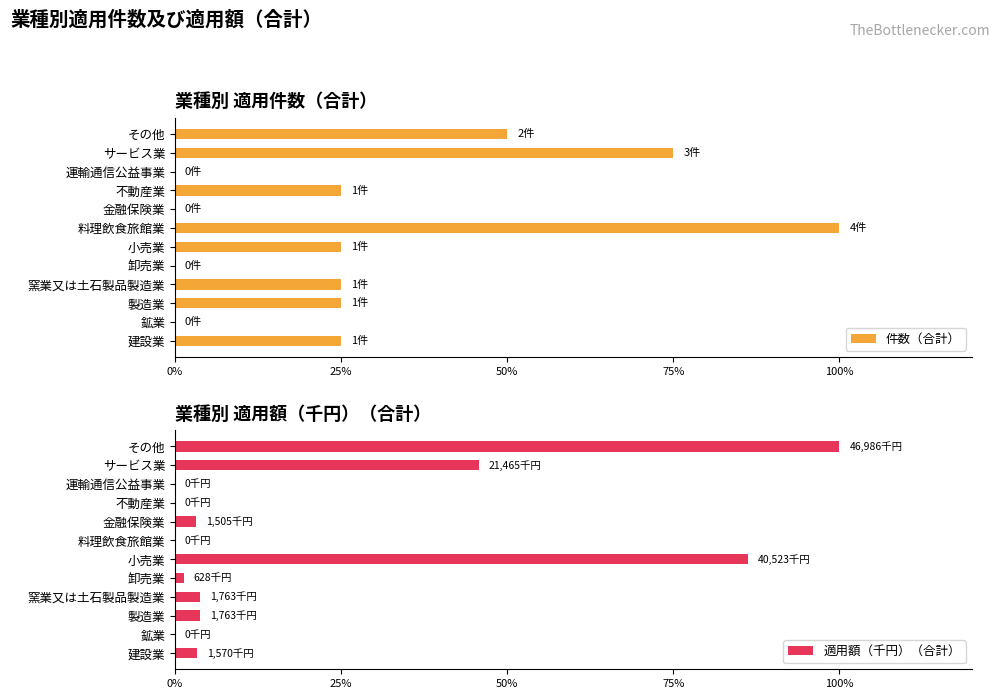

Rank the series by their maximum value, from highest to lowest.

件数（合計）, 適用額（千円）（合計）